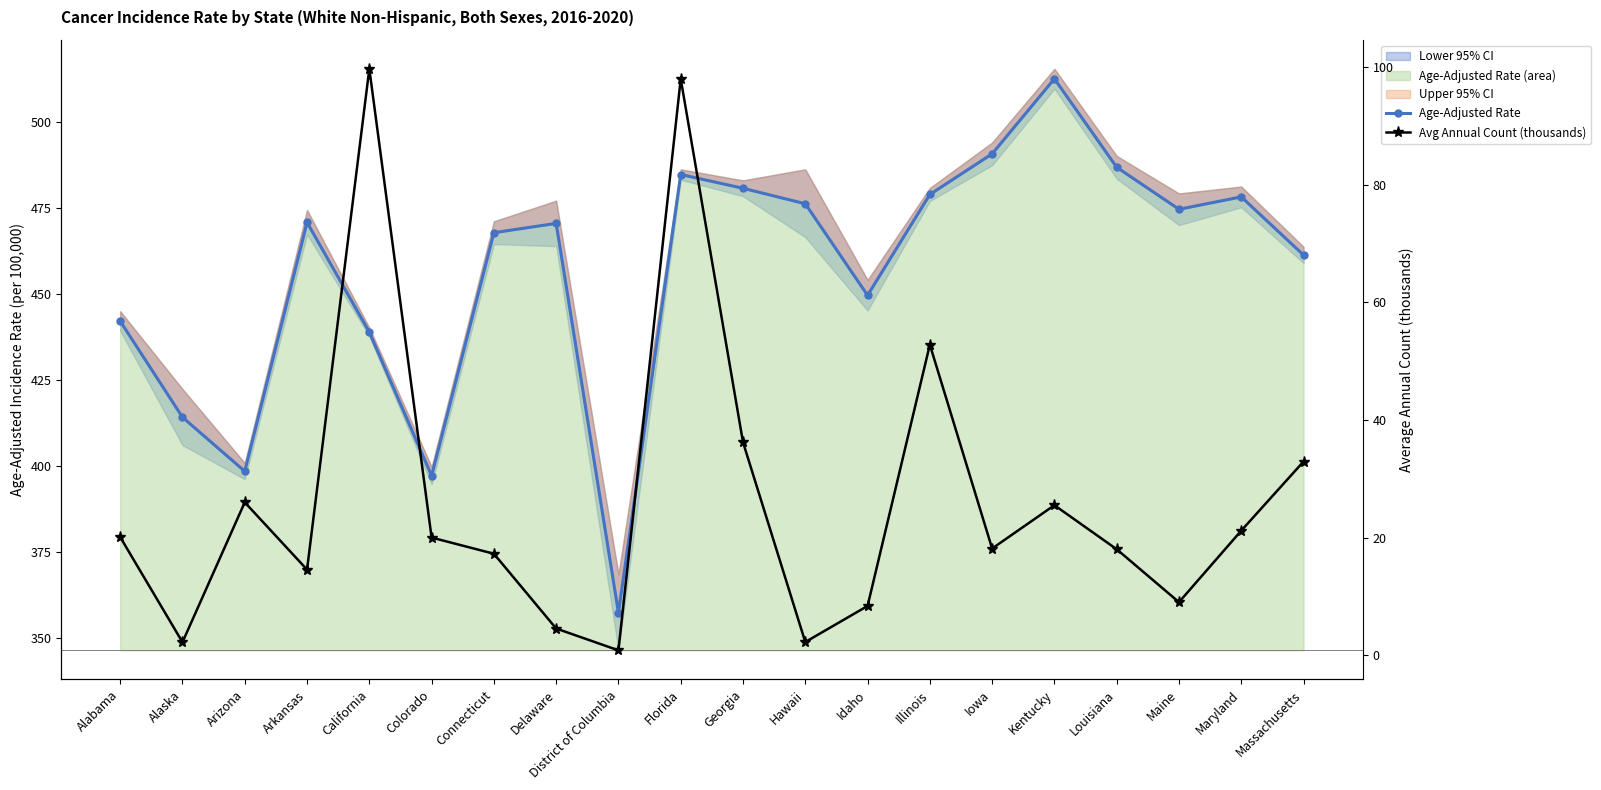

The Age-Adjusted Rate series shows 438.9 at California. True or false?

True